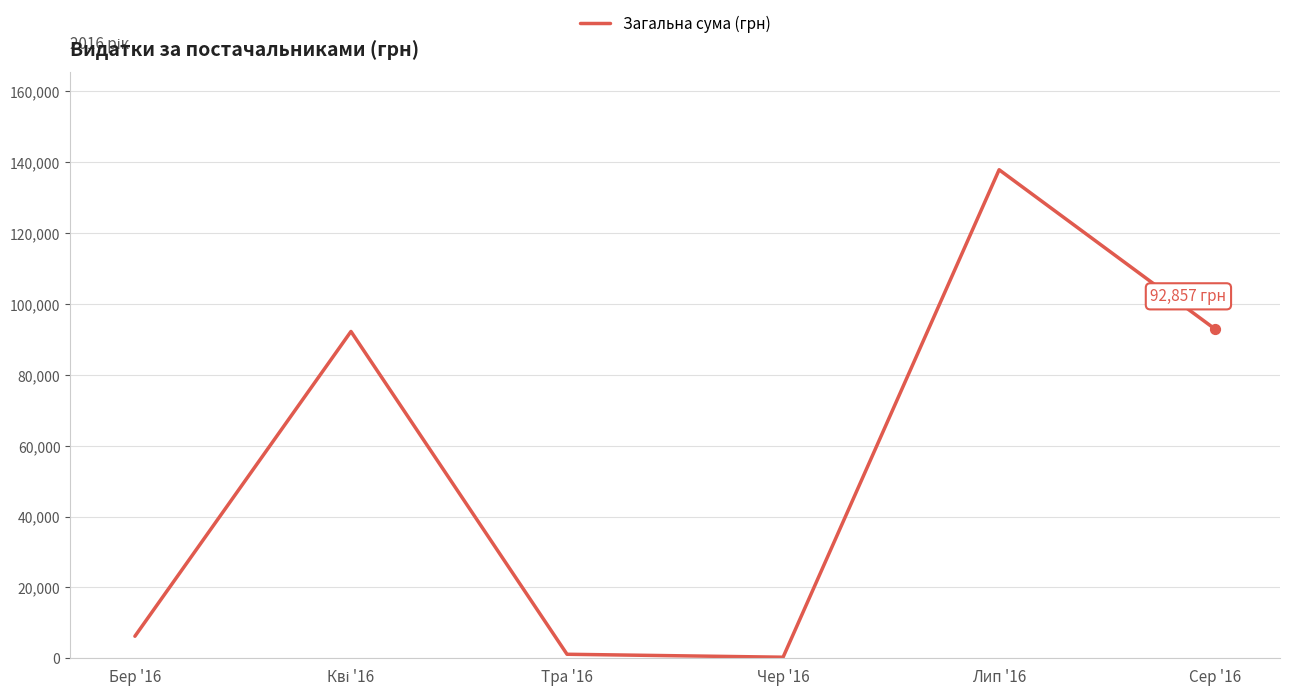

What is the change in value from Чер '16 to Сер '16?

+92556.7